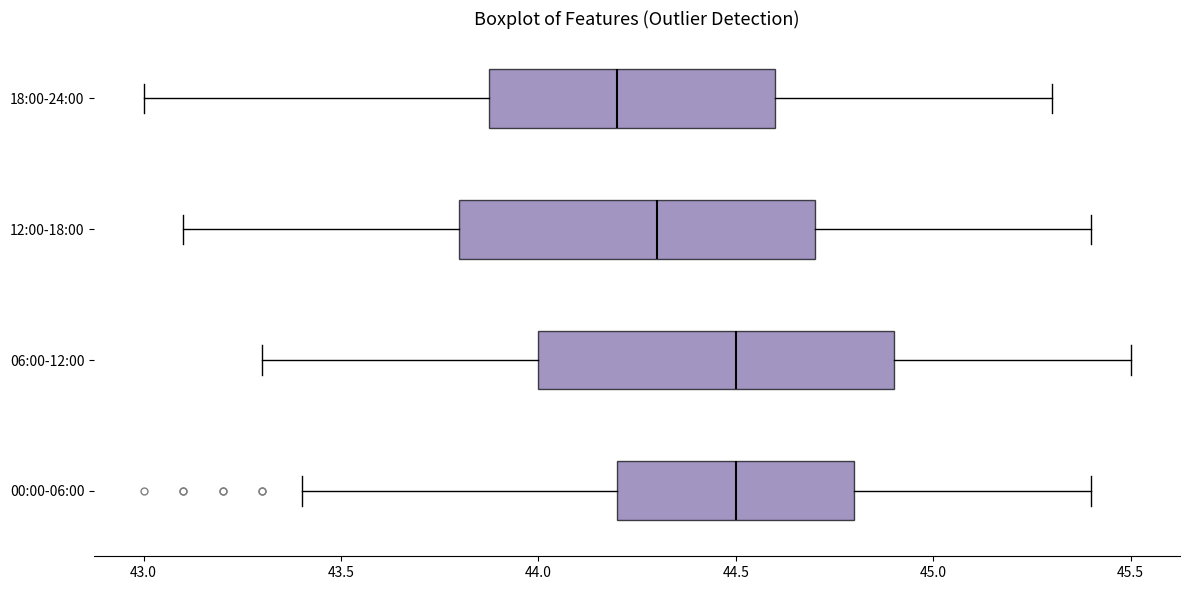

Where does the right whisker of the box for 06:00-12:00 end on the x-axis? The values are not printed on the chart, so give them approximately, as read against the axis.

45.5